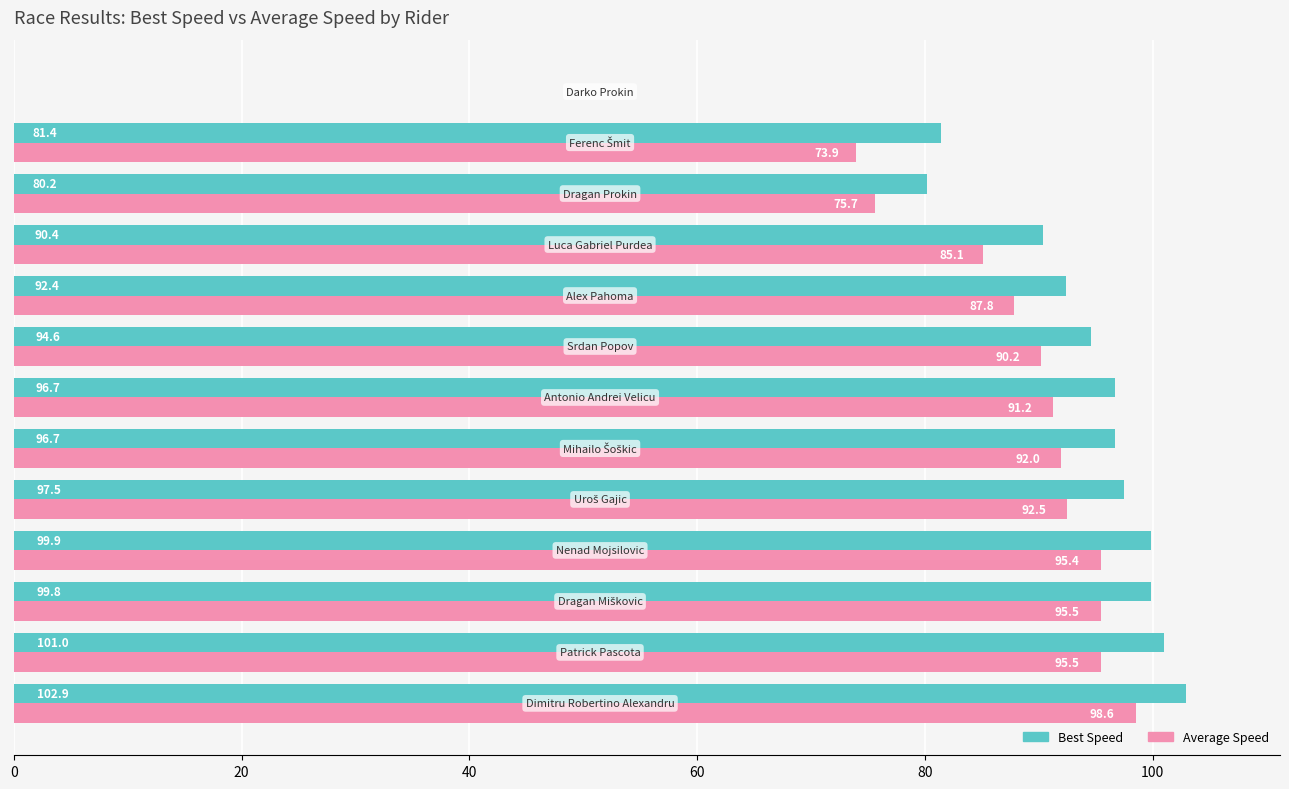

What is the maximum value for Best Speed?

102.9